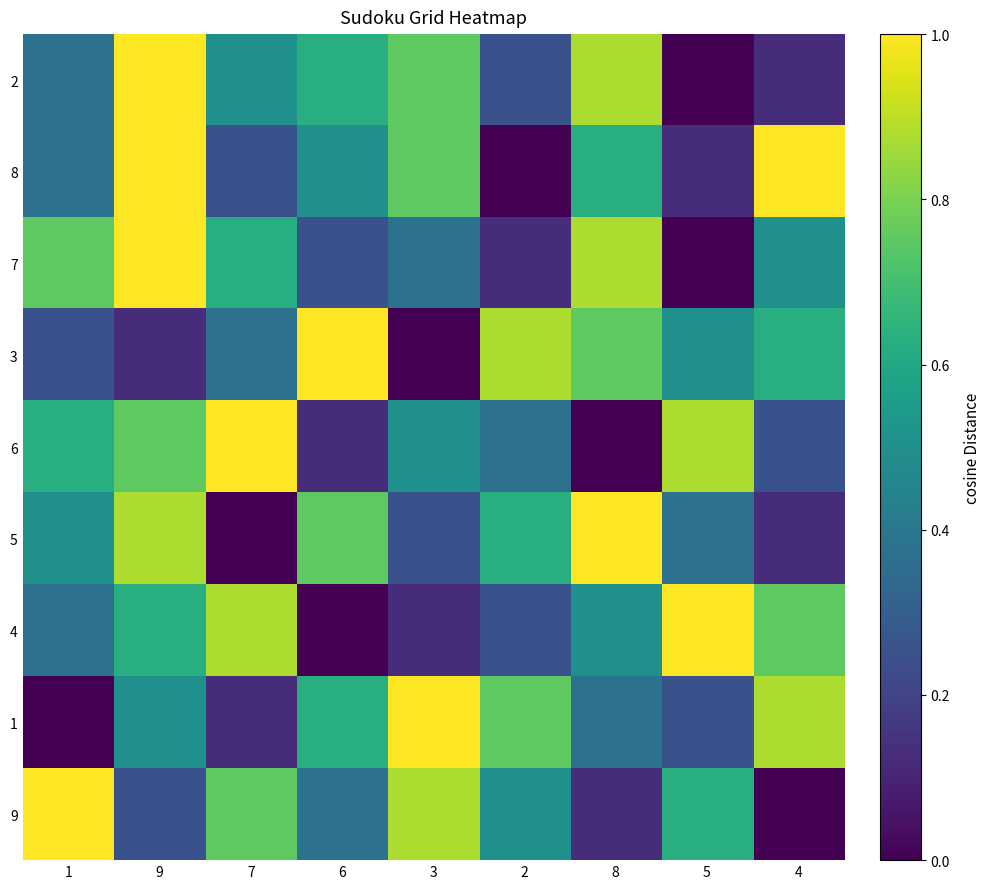

Reading left to right, extract all data points from this chart.

2: 1=0.4	9=1.0	7=0.5	6=0.6	3=0.8	2=0.2	8=0.9	5=0.0	4=0.1
8: 1=0.4	9=1.0	7=0.2	6=0.5	3=0.8	2=0.0	8=0.6	5=0.1	4=1.0
7: 1=0.8	9=1.0	7=0.6	6=0.2	3=0.4	2=0.1	8=0.9	5=0.0	4=0.5
3: 1=0.2	9=0.1	7=0.4	6=1.0	3=0.0	2=0.9	8=0.8	5=0.5	4=0.6
6: 1=0.6	9=0.8	7=1.0	6=0.1	3=0.5	2=0.4	8=0.0	5=0.9	4=0.2
5: 1=0.5	9=0.9	7=0.0	6=0.8	3=0.2	2=0.6	8=1.0	5=0.4	4=0.1
4: 1=0.4	9=0.6	7=0.9	6=0.0	3=0.1	2=0.2	8=0.5	5=1.0	4=0.8
1: 1=0.0	9=0.5	7=0.1	6=0.6	3=1.0	2=0.8	8=0.4	5=0.2	4=0.9
9: 1=1.0	9=0.2	7=0.8	6=0.4	3=0.9	2=0.5	8=0.1	5=0.6	4=0.0